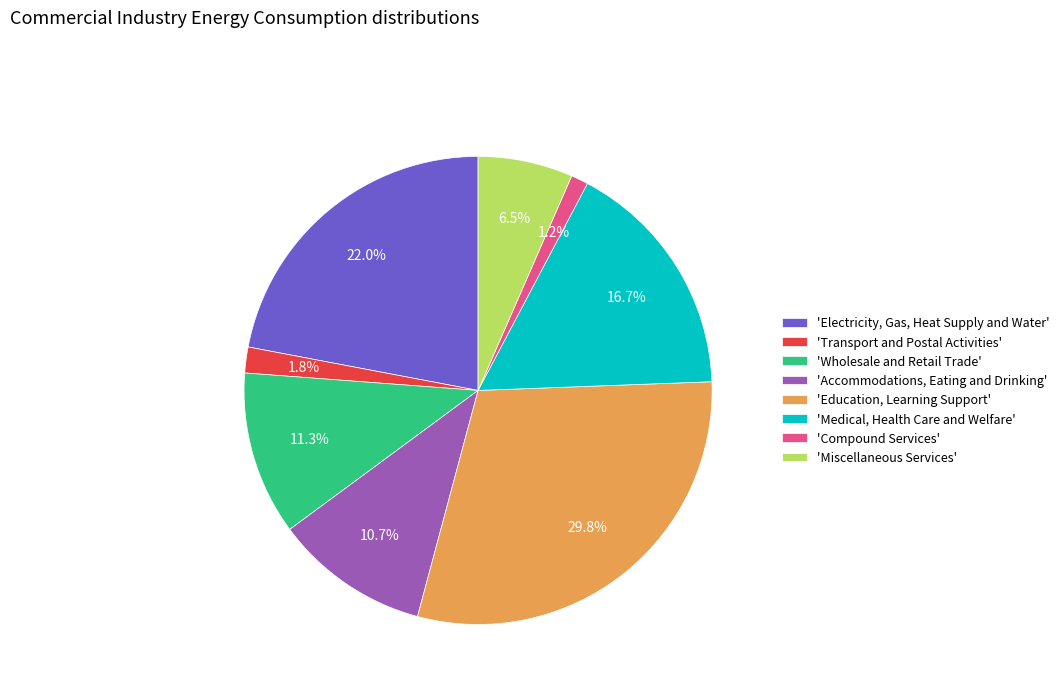

How many segments does this pie chart have?

8